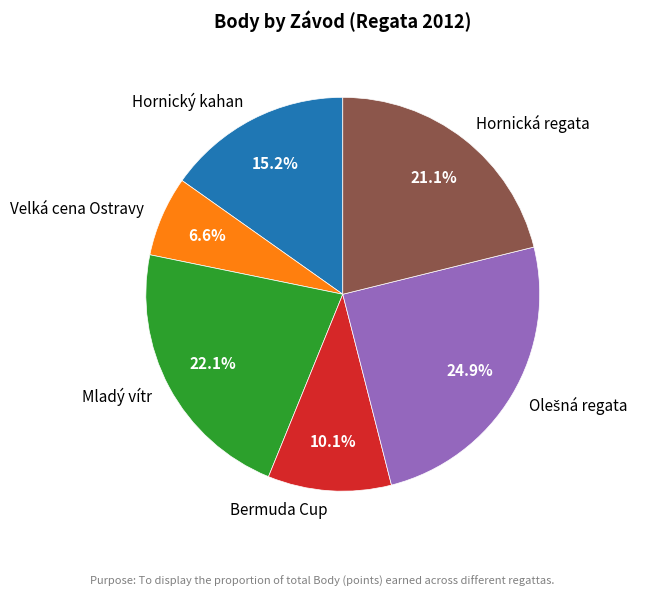

Does any single category account for the majority?

No